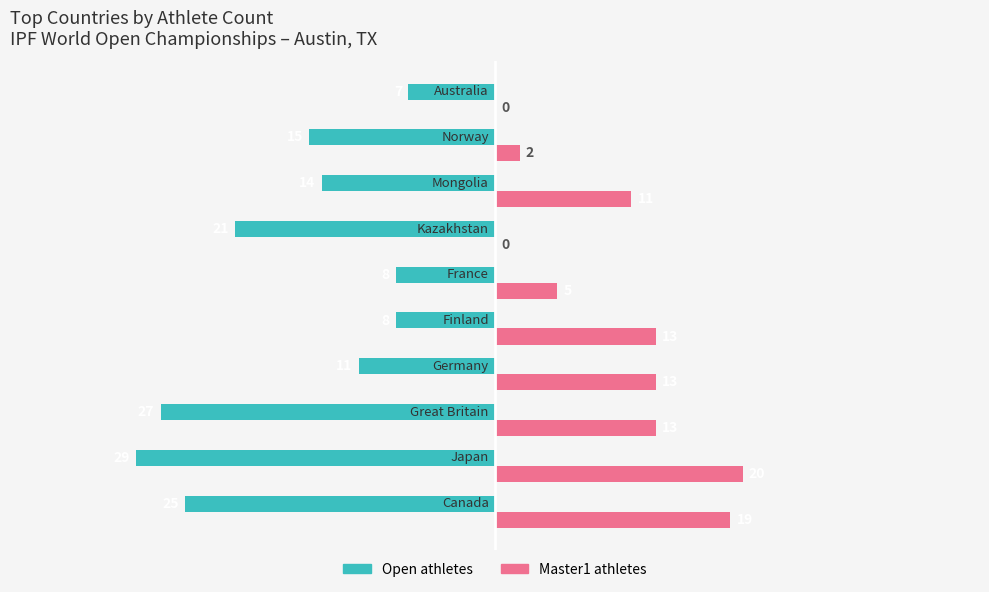

What is the maximum value shown in the chart?

20